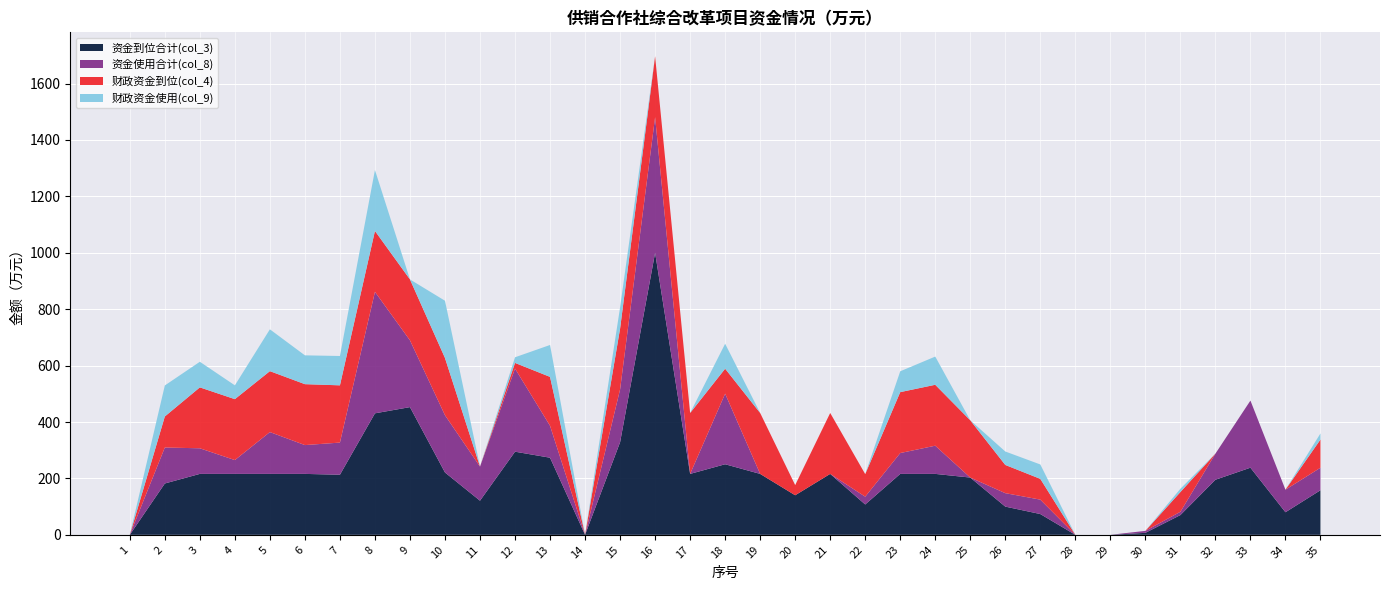

Reading right to left, transcribe all the data shown in this chart.

资金到位合计(col_3): 158.1	80.0	238.0	195.2	70.0	7.0	0.0	0.0	73.6	100.0	203.0	216.0	216.0	107.6	216.0	140.2	216.0	250.2	216.0	1000.0	328.2	0.0	273.4	294.8	121.0	221.0	452.8	430.8	213.0	216.0	216.0	216.0	216.0	182.0	0.0
资金使用合计(col_8): 79.8	80.0	238.0	92.6	11.6	7.0	0.0	0.0	51.1	47.7	0.0	100.0	73.9	27.6	0.0	0.0	0.0	250.2	0.0	480.9	187.2	0.0	113.2	294.8	121.0	203.0	236.8	430.8	114.0	102.2	148.3	49.0	90.8	127.6	0.0
财政资金到位(col_4): 100.0	0.0	0.0	0.0	70.0	0.0	0.0	0.0	73.6	100.0	203.0	216.0	216.0	80.0	216.0	36.0	216.0	88.6	216.0	216.0	216.0	0.0	173.4	20.0	0.0	203.0	216.0	216.0	203.0	216.0	216.0	216.0	216.0	110.0	0.0
财政资金使用(col_9): 21.7	0.0	0.0	0.0	11.6	0.0	0.0	0.0	51.1	47.7	0.0	100.0	73.9	0.0	0.0	0.0	0.0	88.6	0.0	0.0	75.0	0.0	113.2	20.0	0.0	203.0	0.0	216.0	104.0	102.2	148.3	49.0	90.8	110.0	0.0